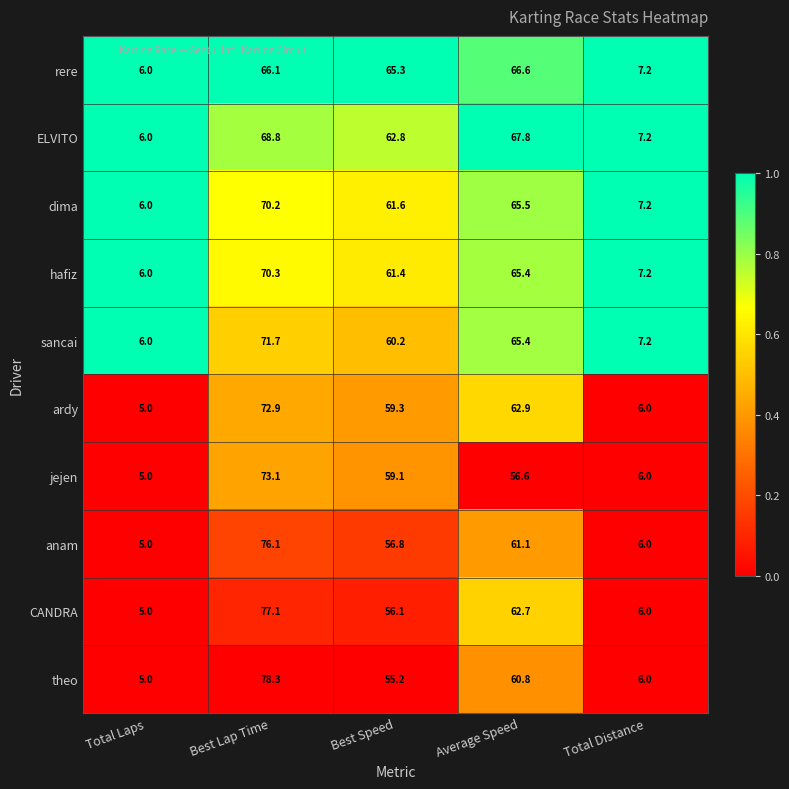

What is the spread (max minus min) of values at Total Distance?

1.2